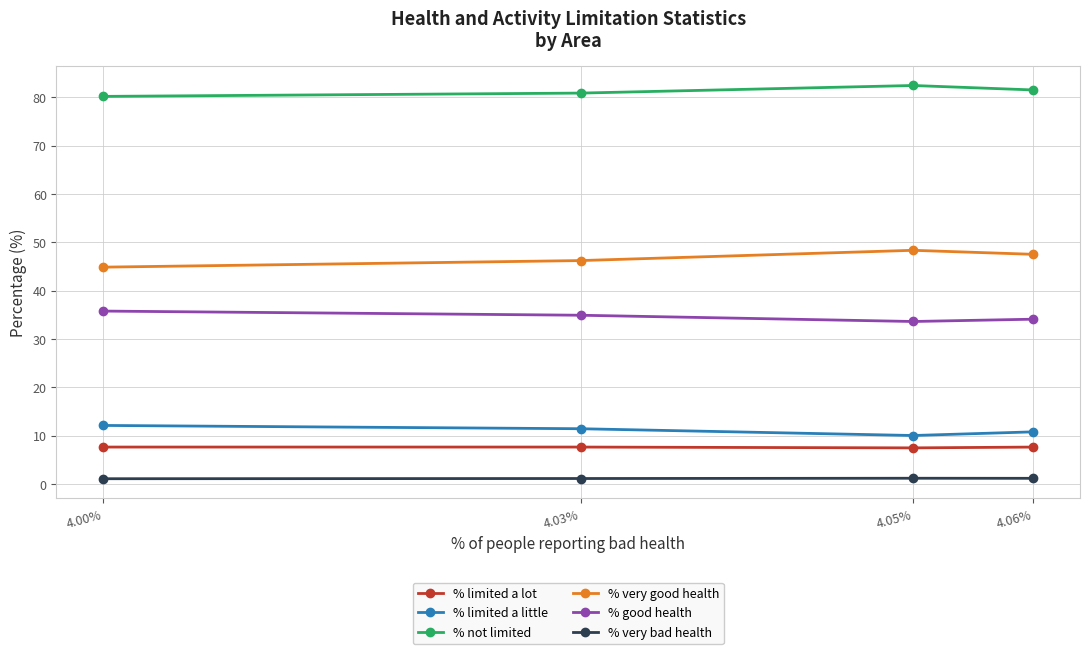

True or false: % limited a little and % good health intersect in this chart.

False